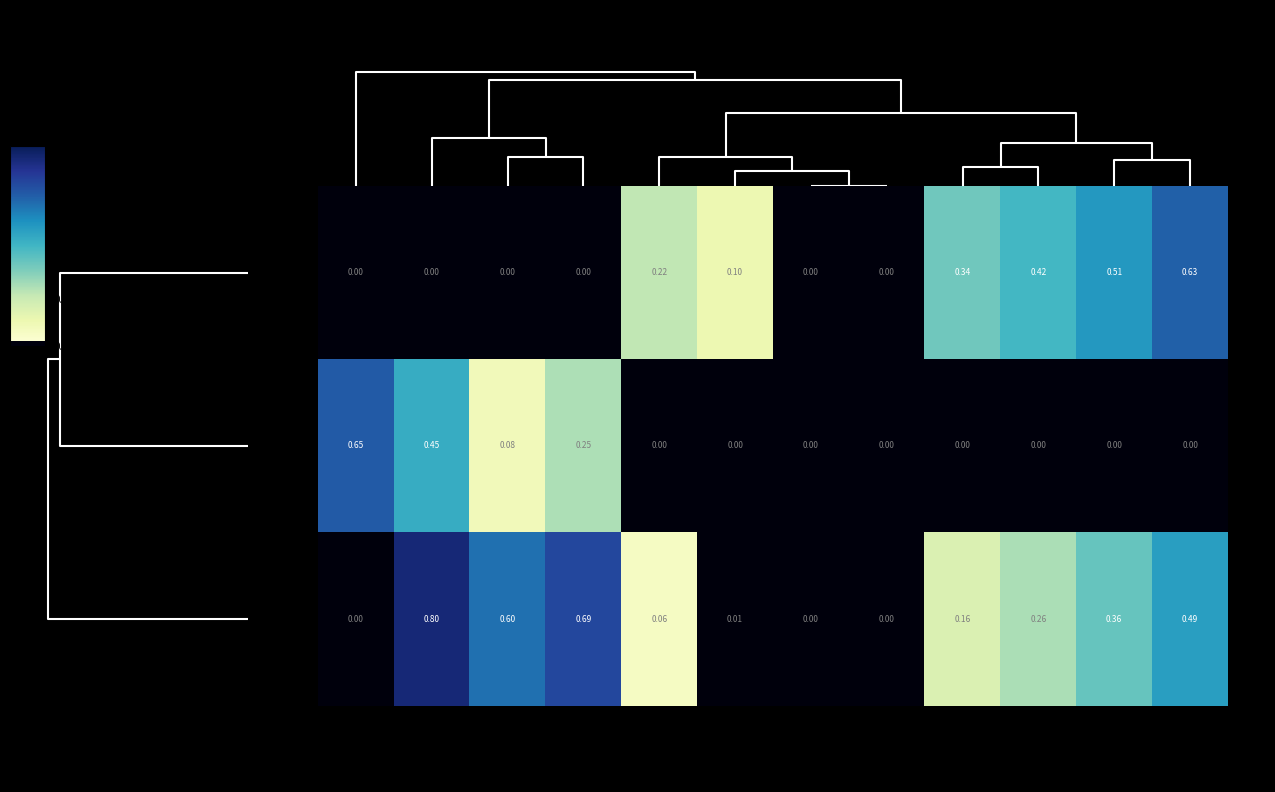

Is the value of 2020 at AGOSTO greater than the value of 2021 at JUNIO?

No